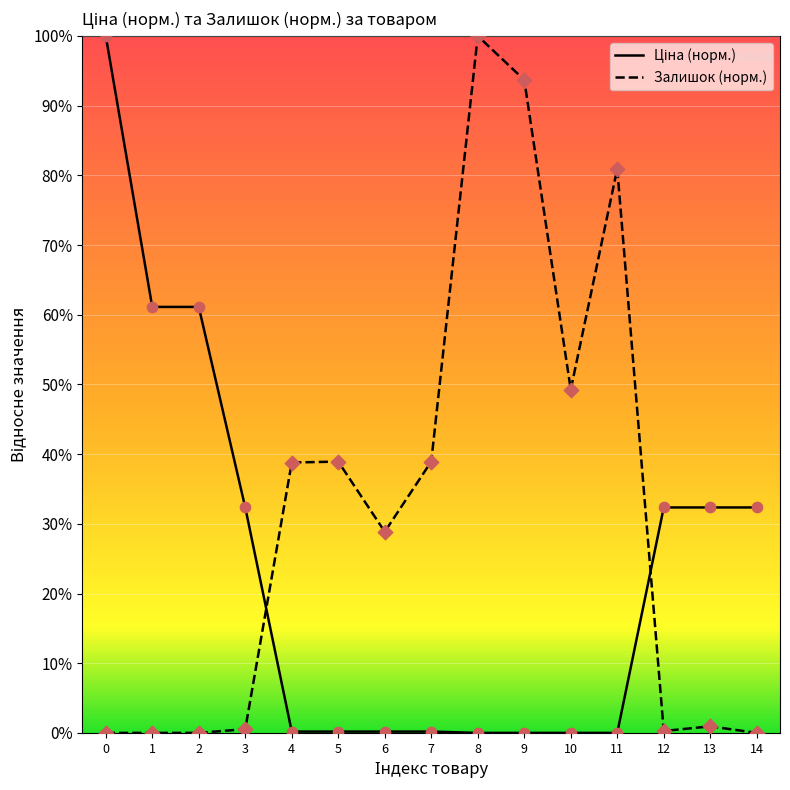

What is the total value across all series at 10?

49.3